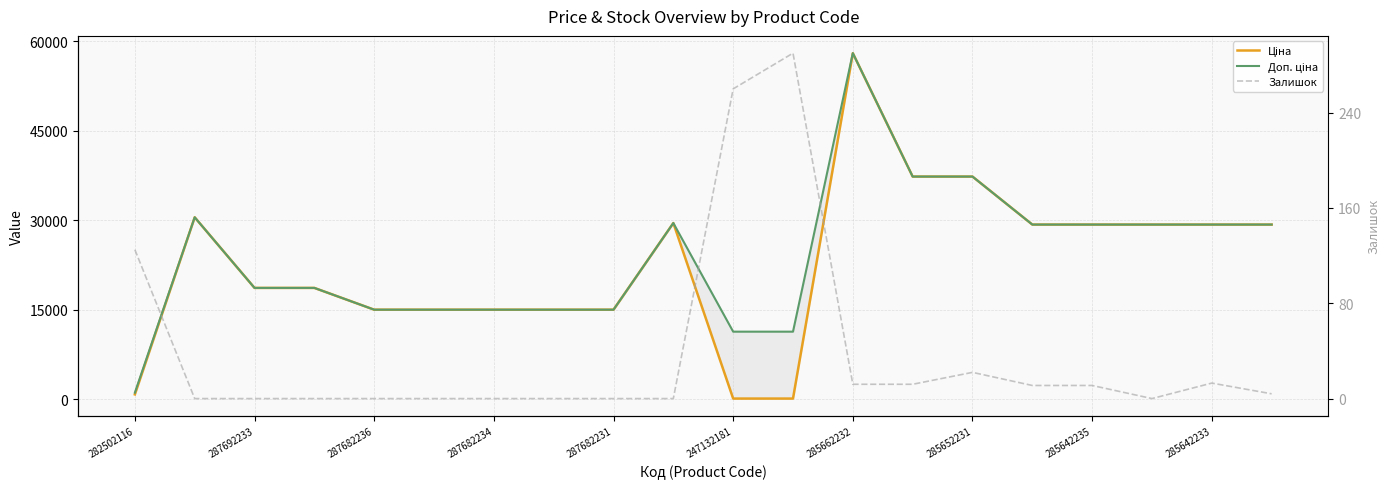

True or false: Доп. ціна and Залишок intersect in this chart.

False